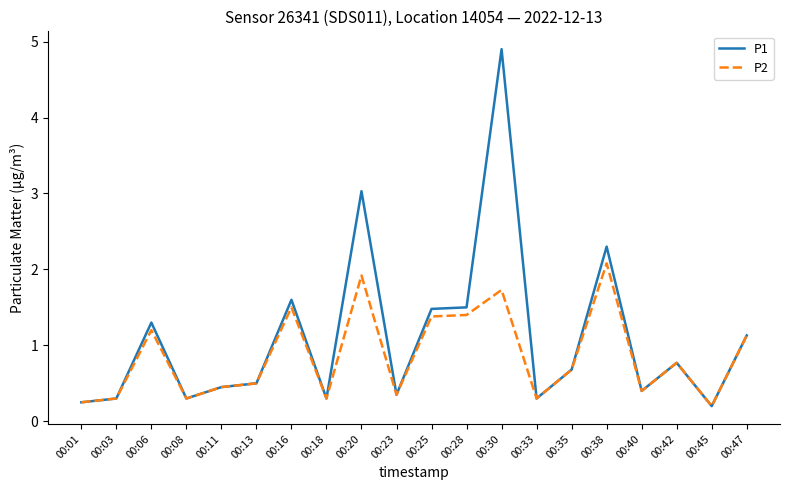

What is the maximum value for P1?

4.9